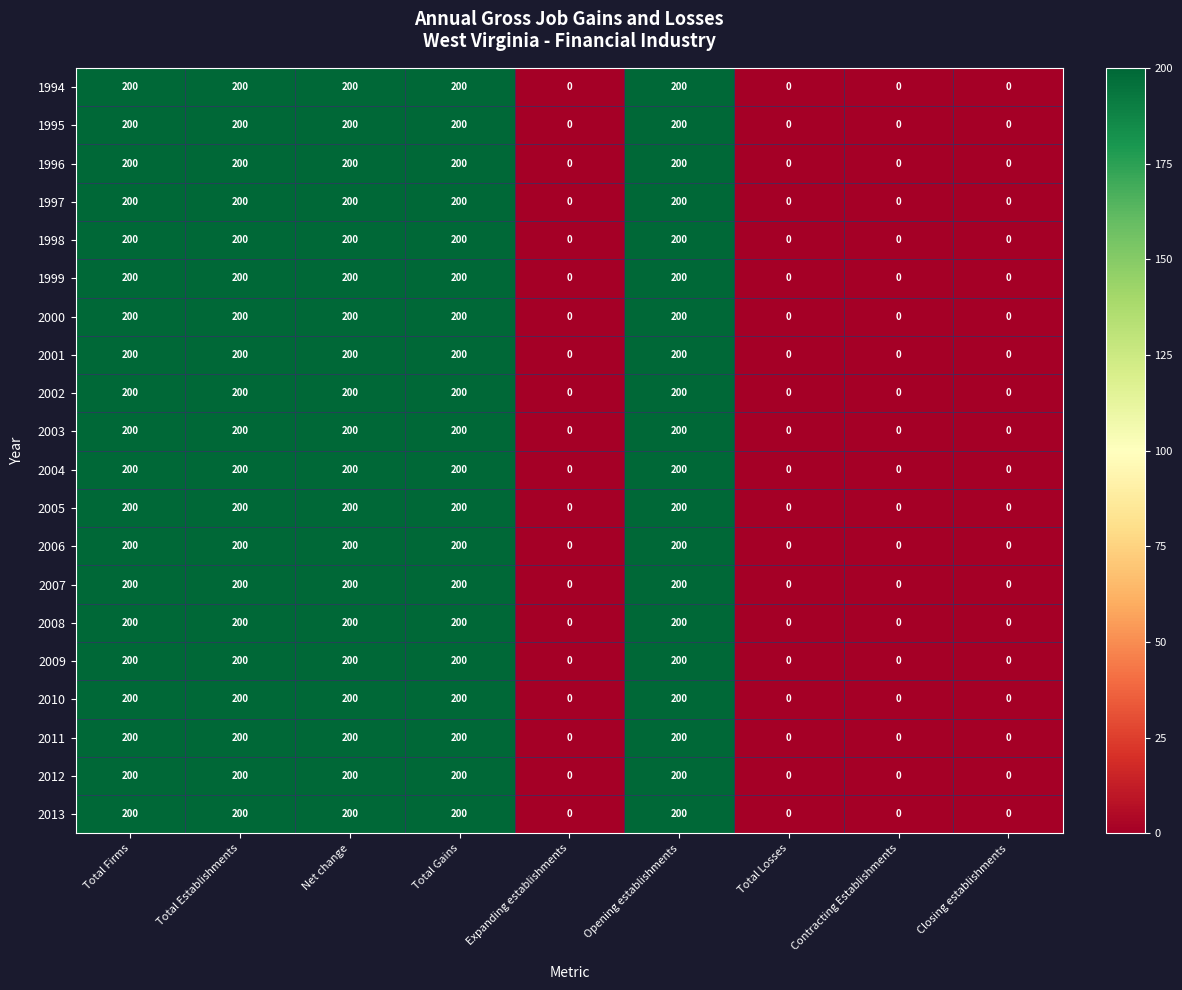

What is the maximum value for 2008?

200